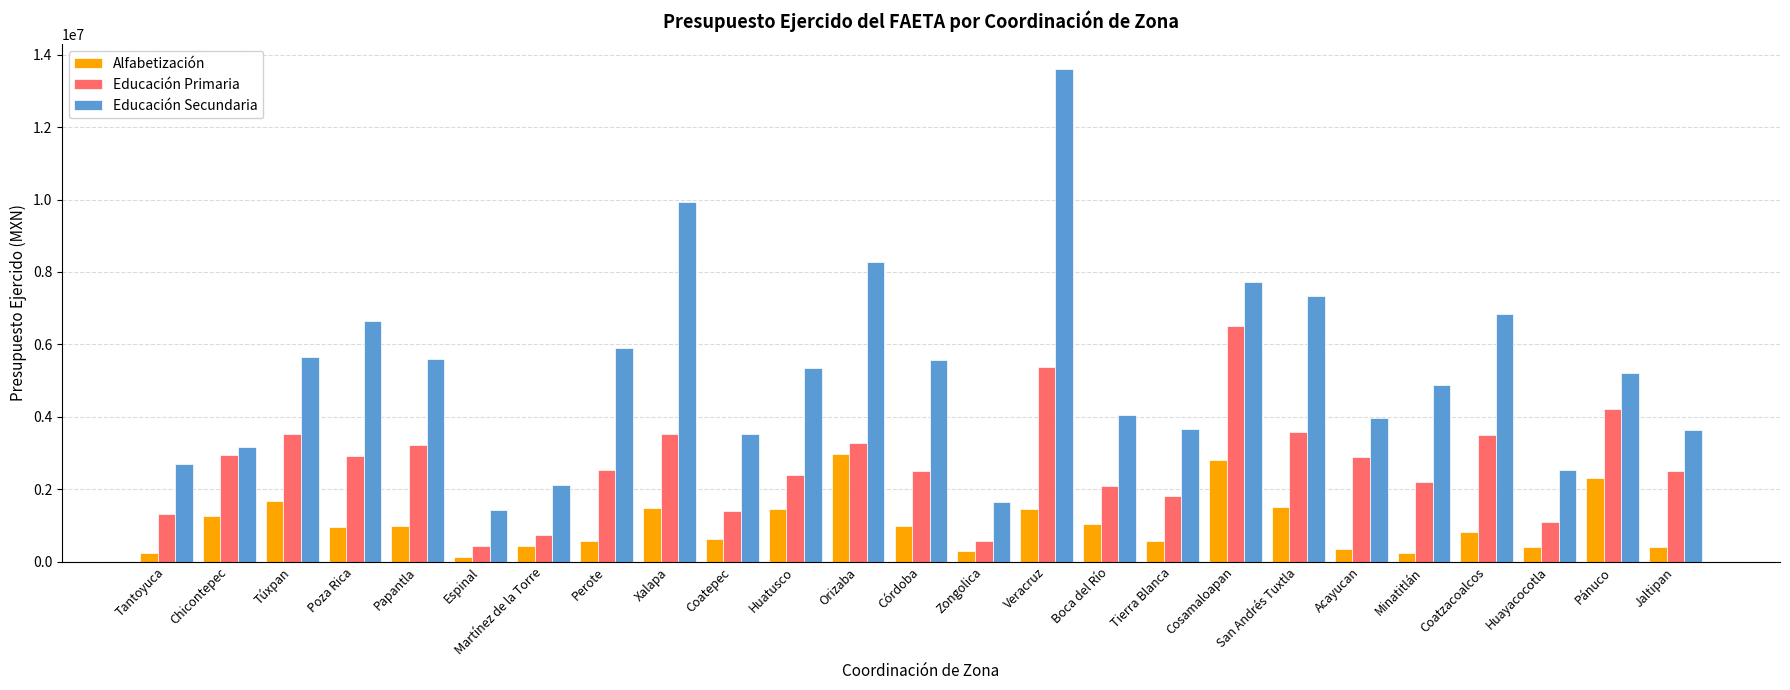

Between Túxpan and Martínez de la Torre, which series saw the biggest shift?

Educación Secundaria